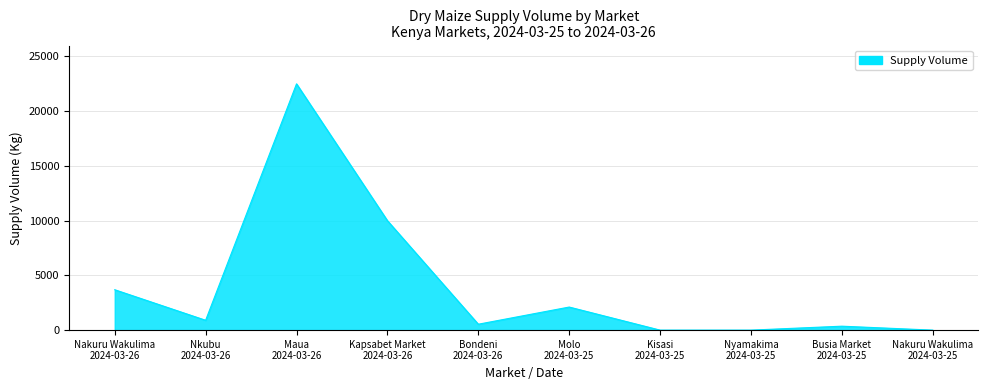

How many lines are shown in the chart?

1